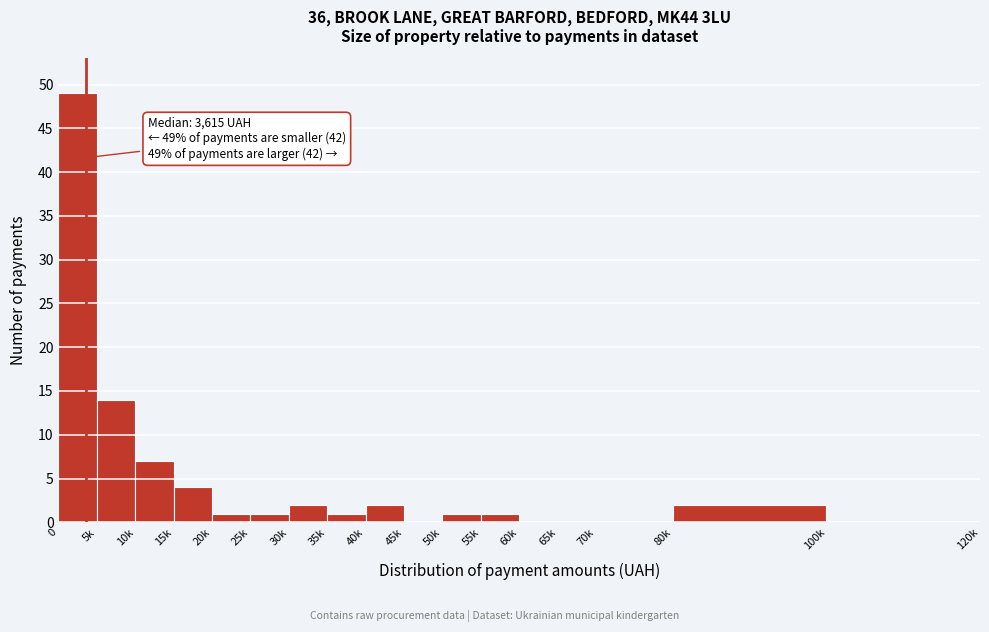

Reading left to right, transcribe all the data shown in this chart.

0=49	5k=14	10k=7	15k=4	20k=1	25k=1	30k=2	35k=1	40k=2	45k=0	50k=1	55k=1	60k=0	65k=0	70k=0	80k=2	100k=0